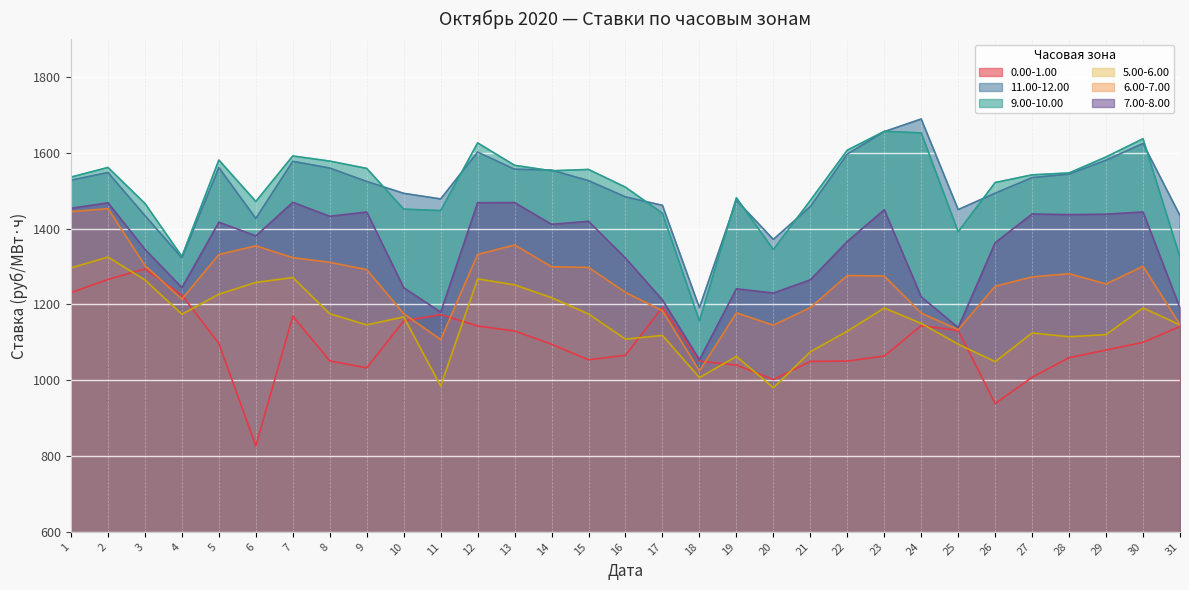

What are all the series names shown in the legend?

0.00-1.00, 11.00-12.00, 9.00-10.00, 5.00-6.00, 6.00-7.00, 7.00-8.00